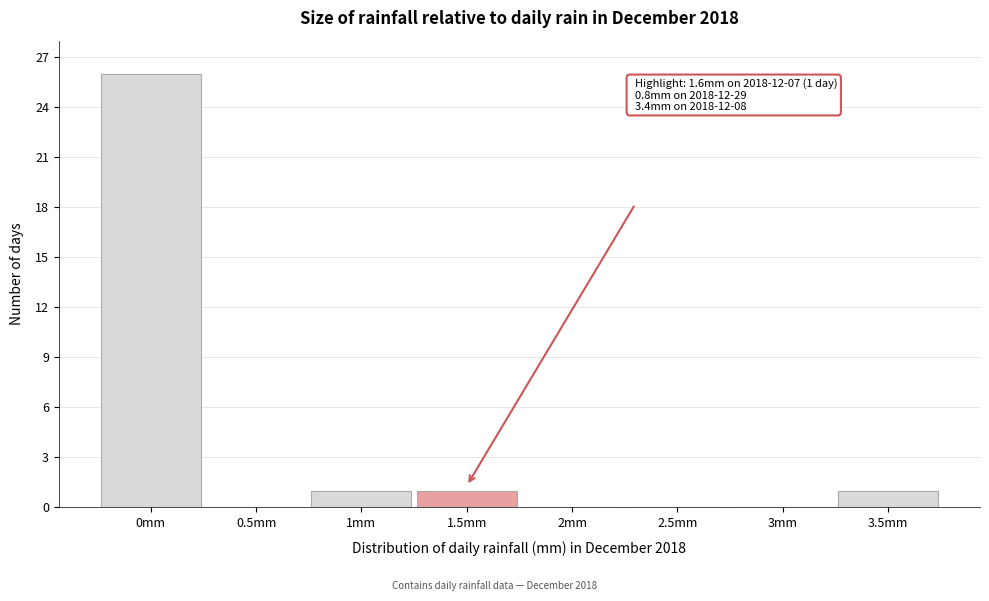

Which range on the x-axis has the tallest bar?

-0.25 to 0.25